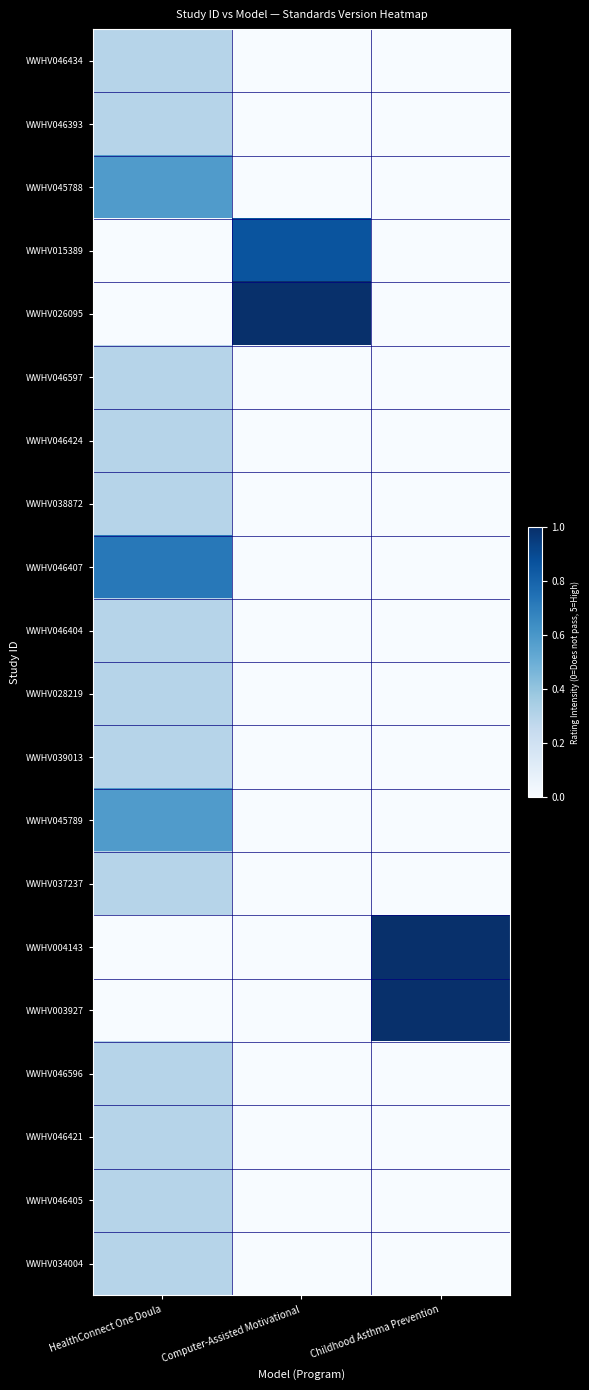

List the series in order of their peak value, lowest first.

WWHV046434, WWHV046393, WWHV046597, WWHV046424, WWHV038872, WWHV046404, WWHV028219, WWHV039013, WWHV037237, WWHV046596, WWHV046421, WWHV046405, WWHV034004, WWHV045788, WWHV045789, WWHV046407, WWHV015389, WWHV026095, WWHV004143, WWHV003927